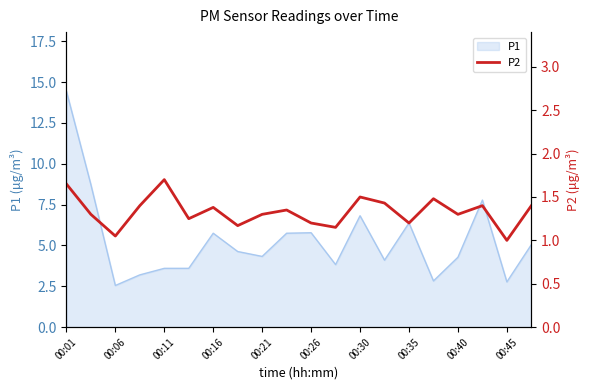

Is it true that P1 equals 5.8 at 00:16?

True